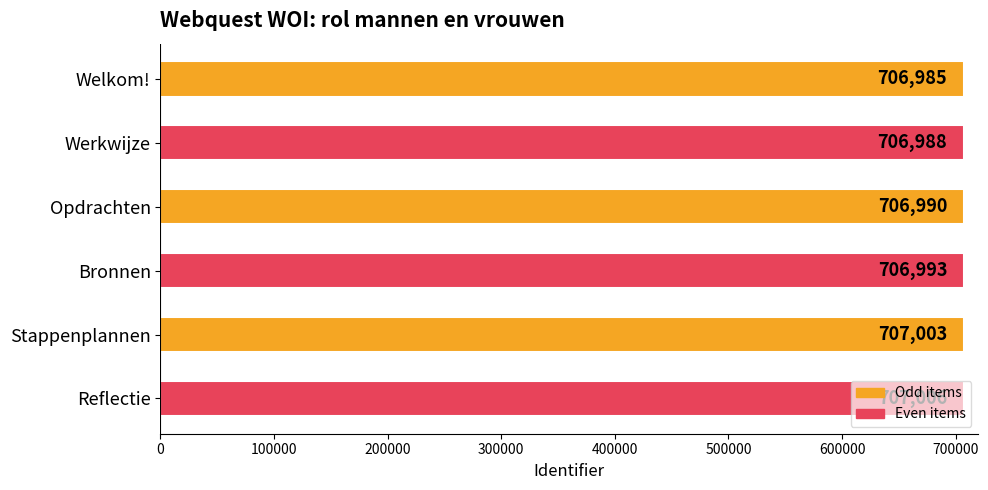

What is the minimum value shown in the chart?

706985